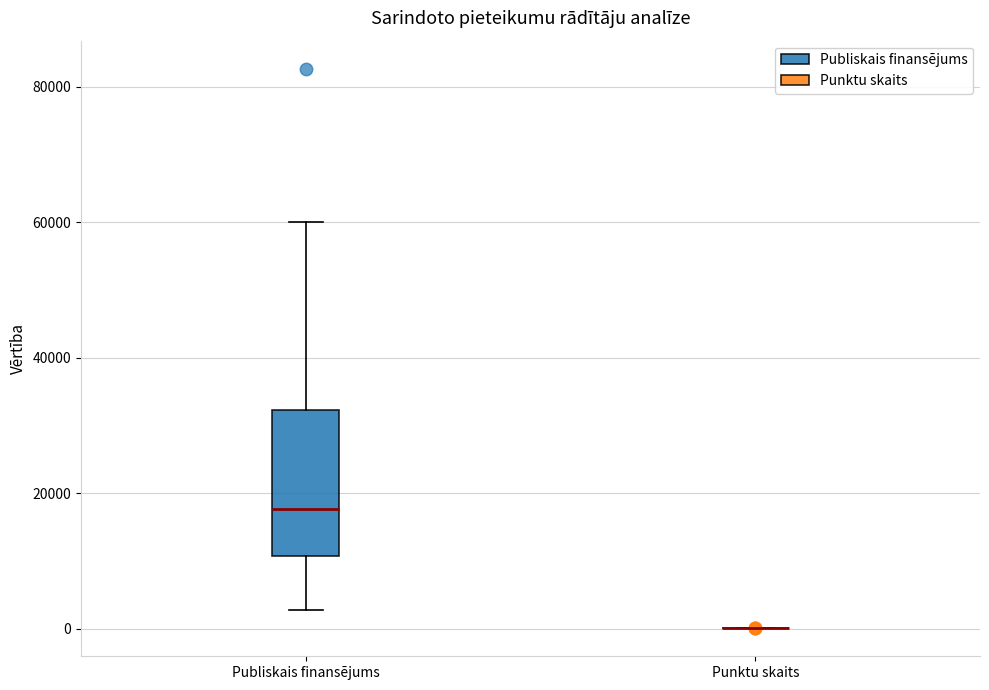

Comparing the boxes themselves (not the whiskers), which one is the tallest?

Publiskais finansējums